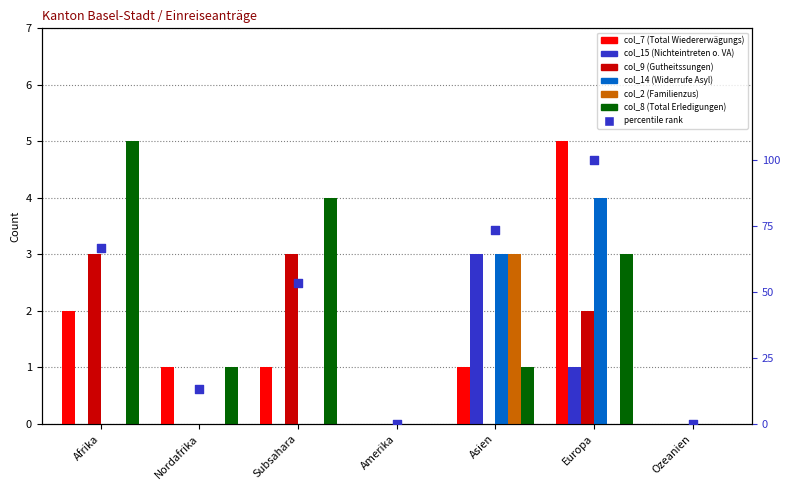

At which category is the sum across all series the highest?

Europa